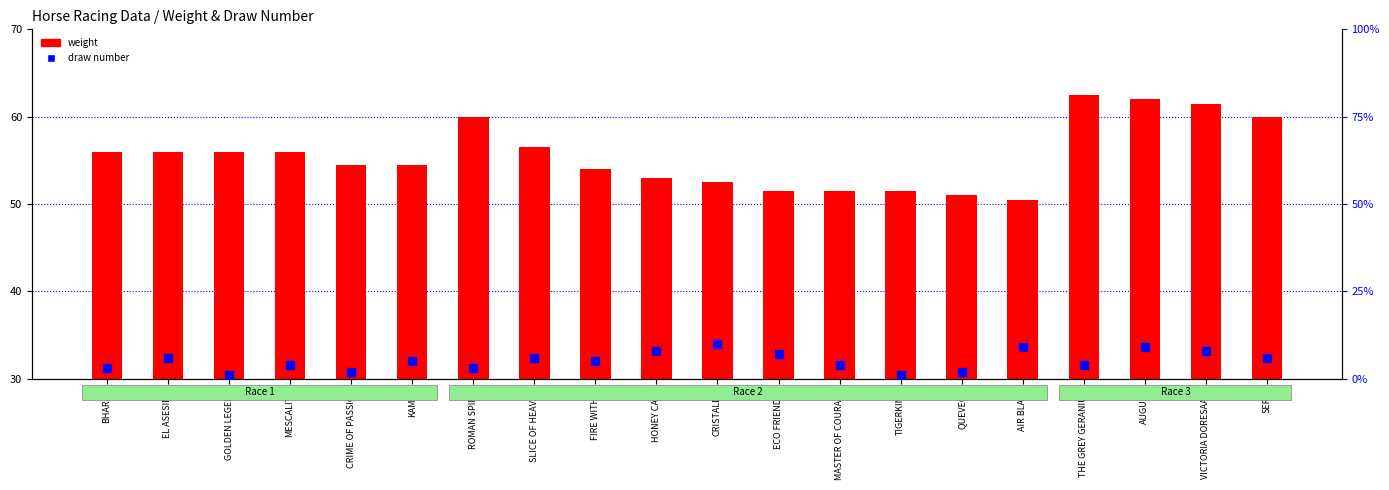

Which series has the largest total across all categories?

weight